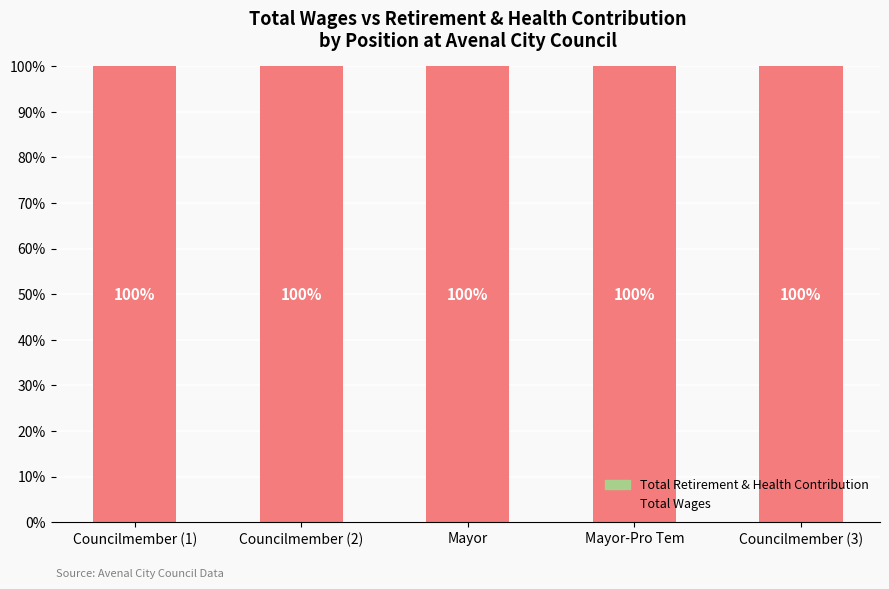

Count the number of data series in this chart.

2